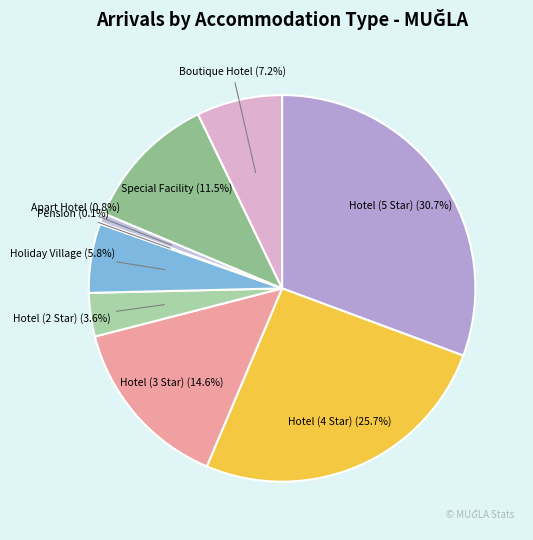

True or false: Apart Hotel accounts for 11% of the total.

False